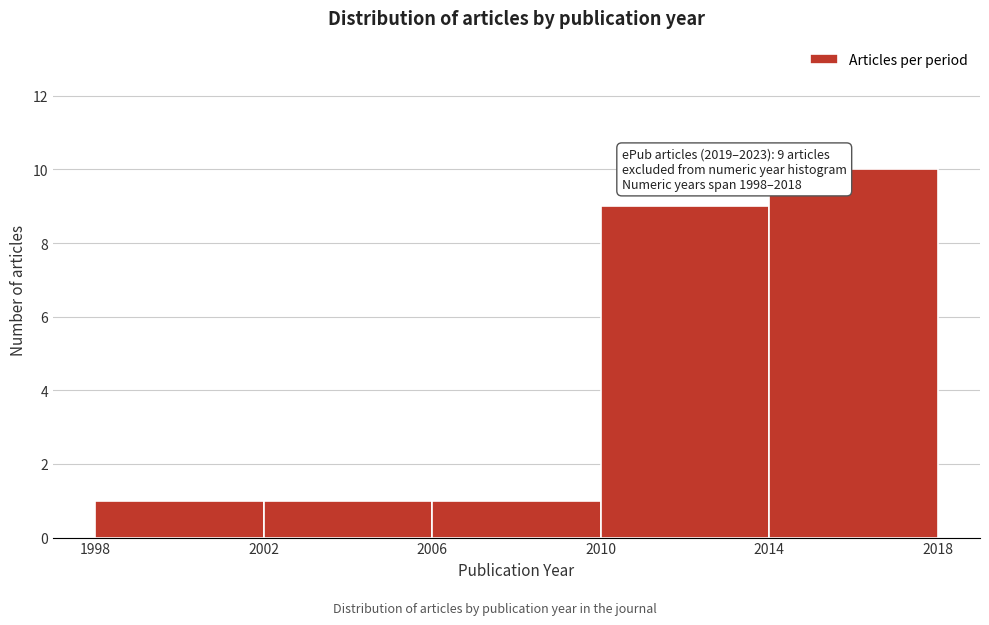

Over which range of the x-axis is the bar tallest?

2014 to 2018